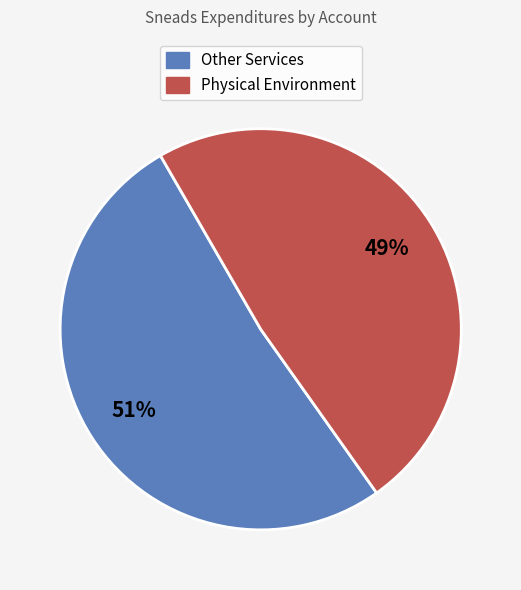

To the nearest percent, what is the average slice percentage?

50%